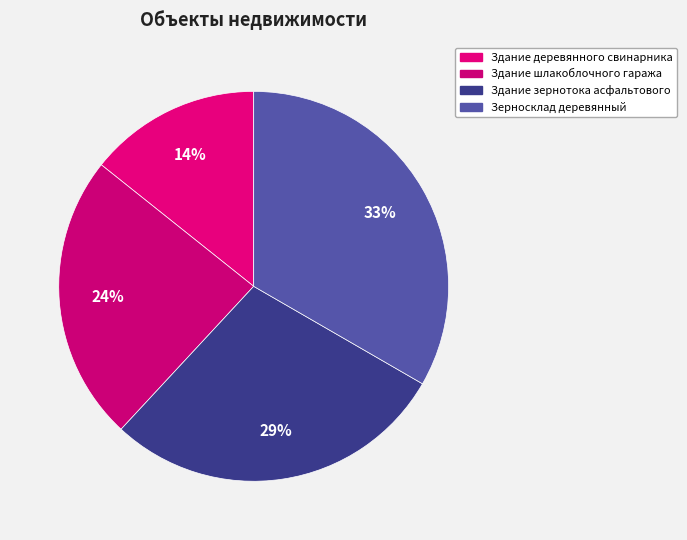

Count the number of slices in the pie.

4